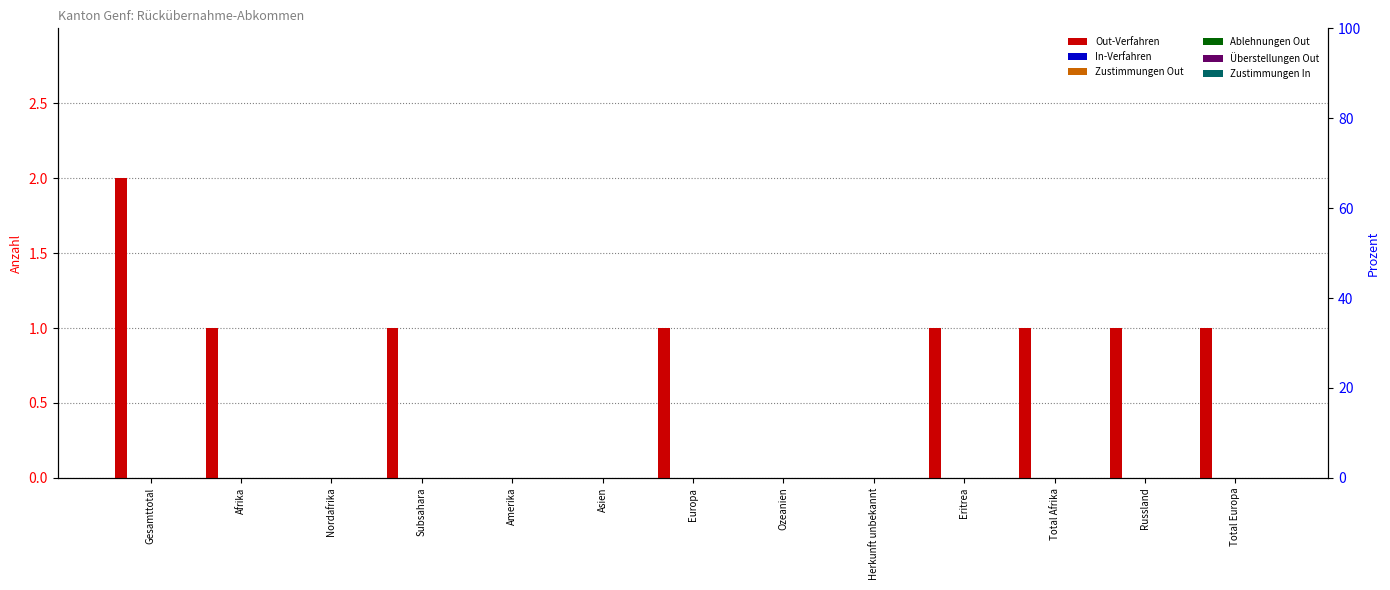

Rank the series at Afrika from highest to lowest value.

Out-Verfahren, In-Verfahren, Zustimmungen Out, Ablehnungen Out, Überstellungen Out, Zustimmungen In